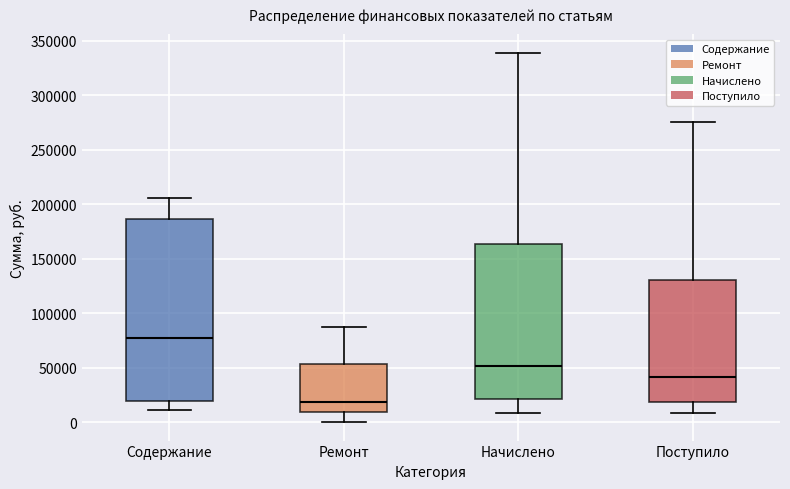

Reading left to right, read every box against the y-axis: the position of its median line, the range the box covers, and the ends of its whiskers. The values are not printed on the chart, so give them approximately, as read against the axis.

Содержание: median 75000, box 20000 to 185000, whiskers 10000 to 205000
Ремонт: median 20000, box 10000 to 55000, whiskers 0 to 85000
Начислено: median 50000, box 20000 to 165000, whiskers 10000 to 340000
Поступило: median 40000, box 20000 to 130000, whiskers 10000 to 275000